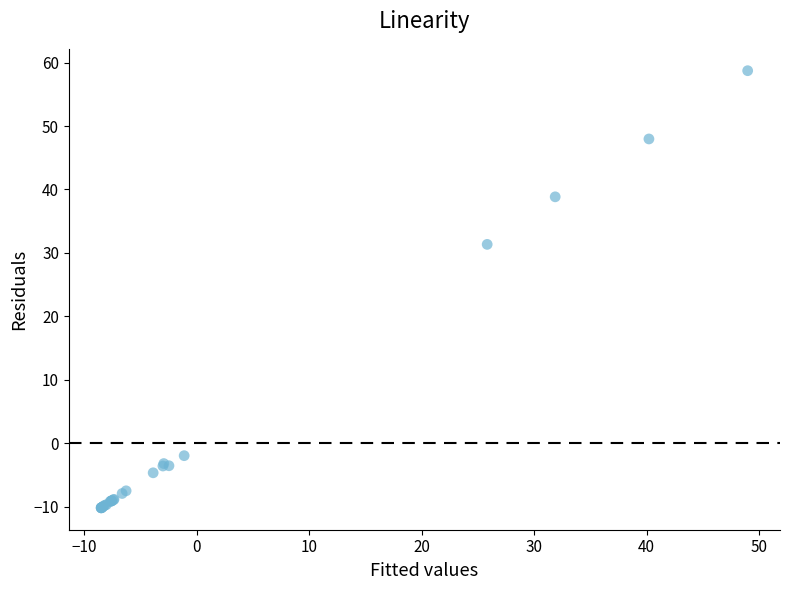

What Y value in the scatter plot is closest to 24?

31.3